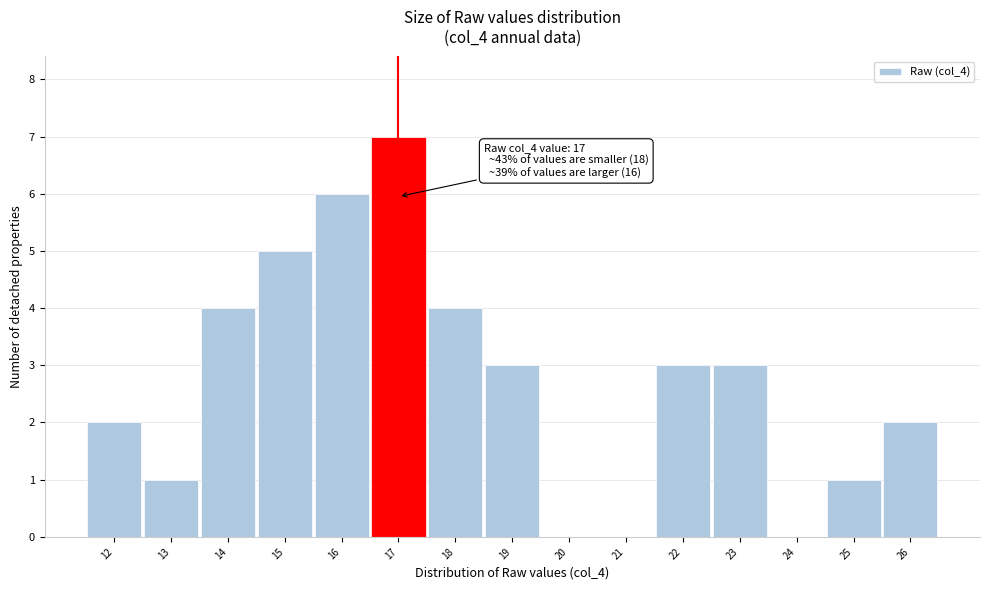

Over which range of the x-axis is the bar tallest?

16.5 to 17.5